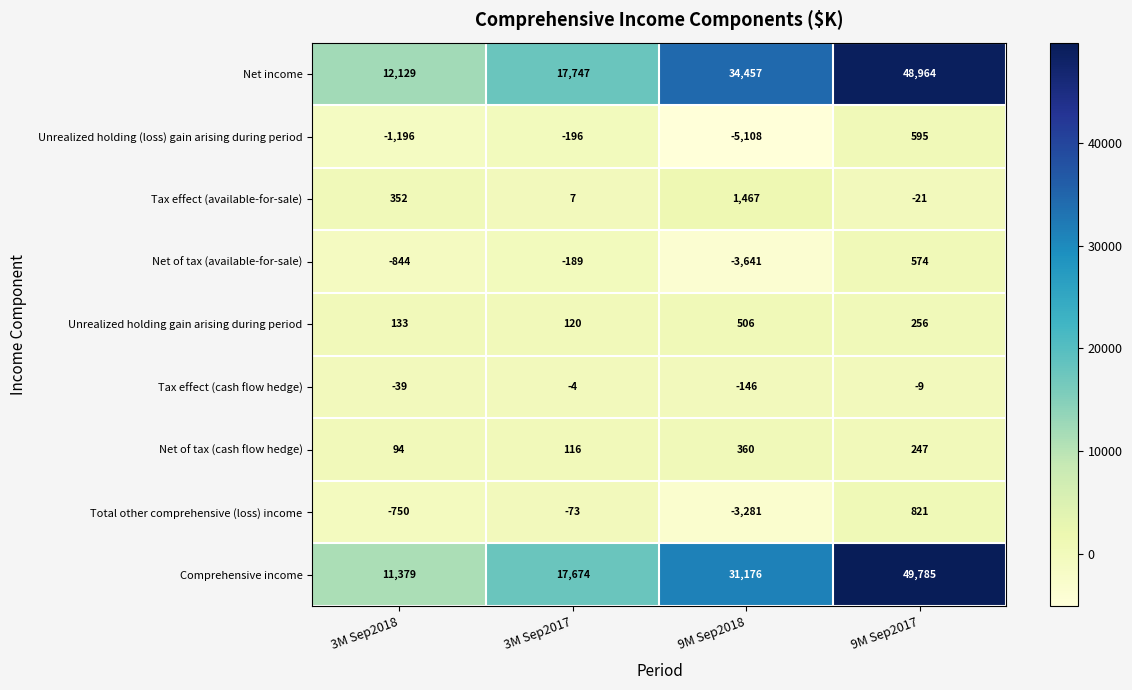

List the series in order of their peak value, lowest first.

Tax effect (cash flow hedge), Net of tax (cash flow hedge), Unrealized holding gain arising during period, Net of tax (available-for-sale), Unrealized holding (loss) gain arising during period, Total other comprehensive (loss) income, Tax effect (available-for-sale), Net income, Comprehensive income